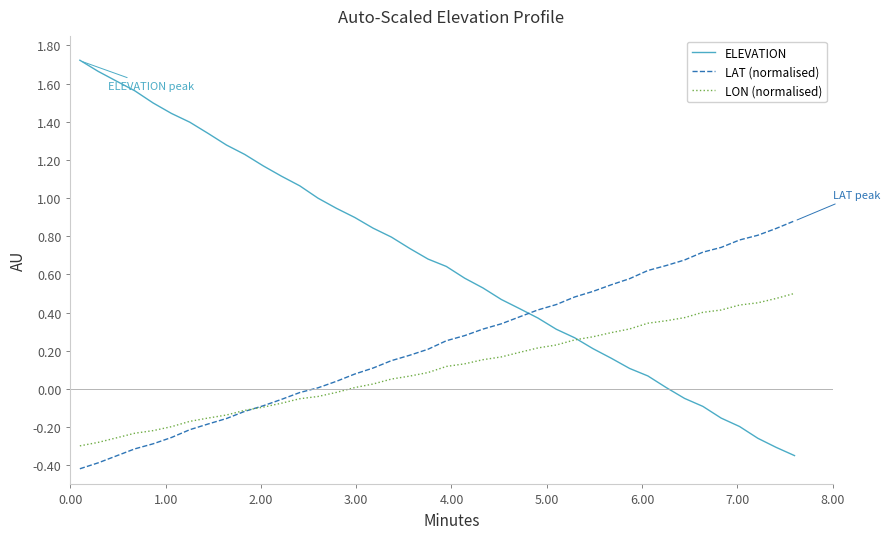

How many distinct data groups are displayed?

3